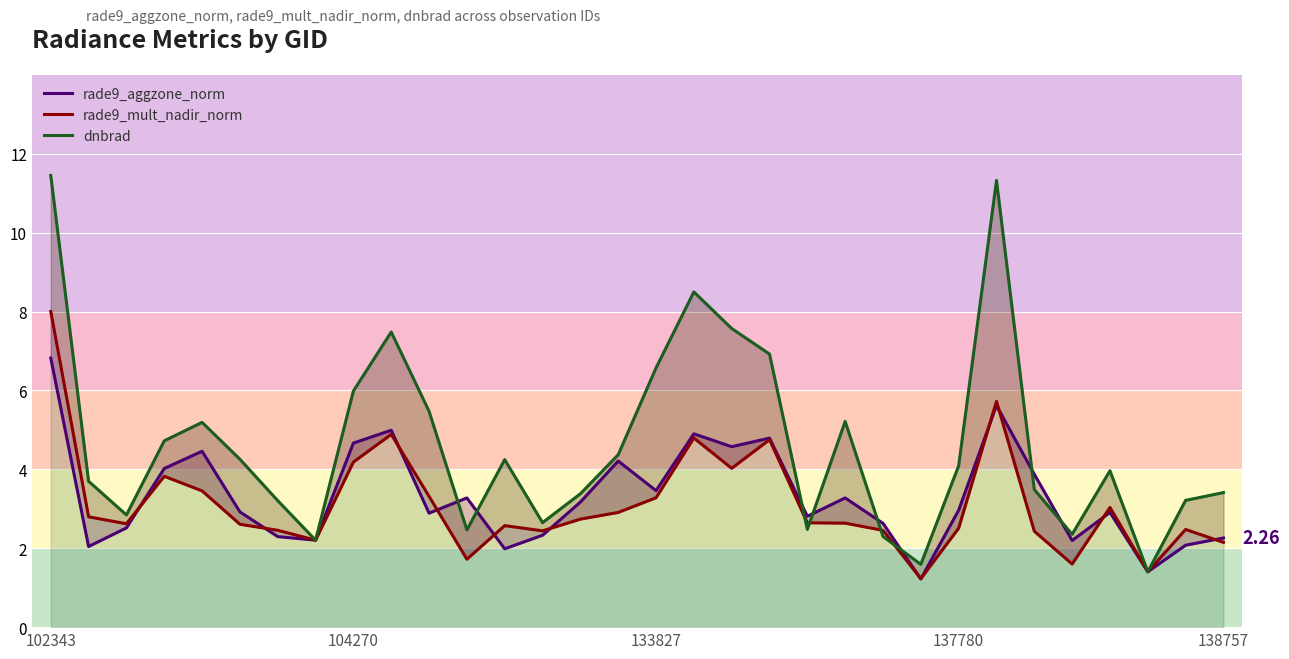

At which category is the sum across all series the highest?

102343